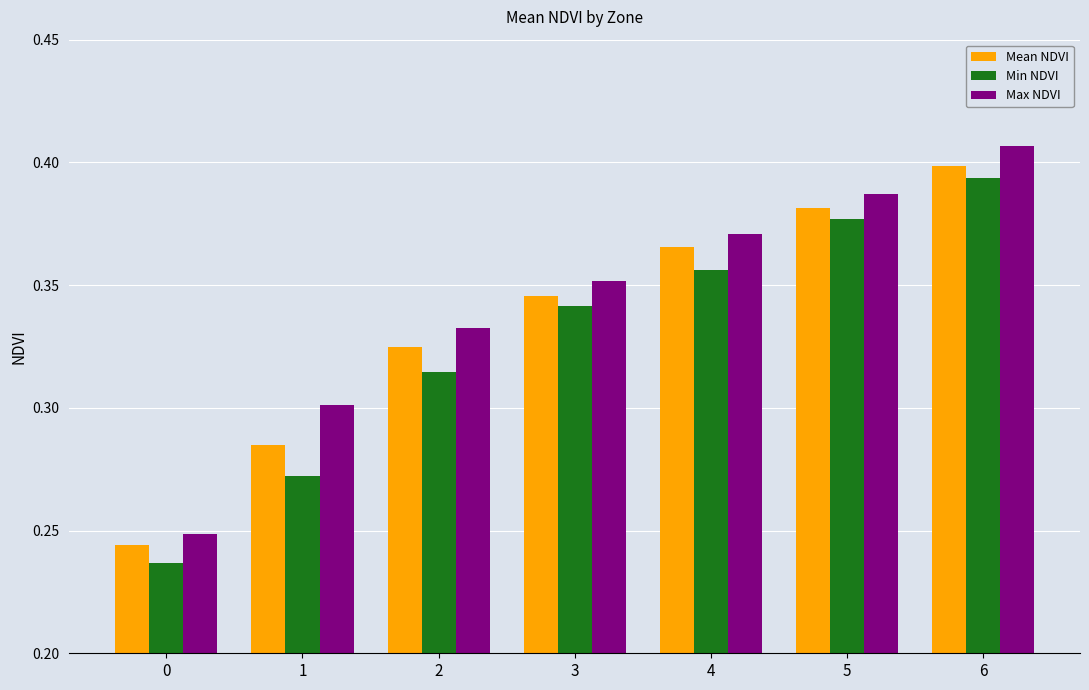

Which series changed the most between 1 and 2?

Min NDVI